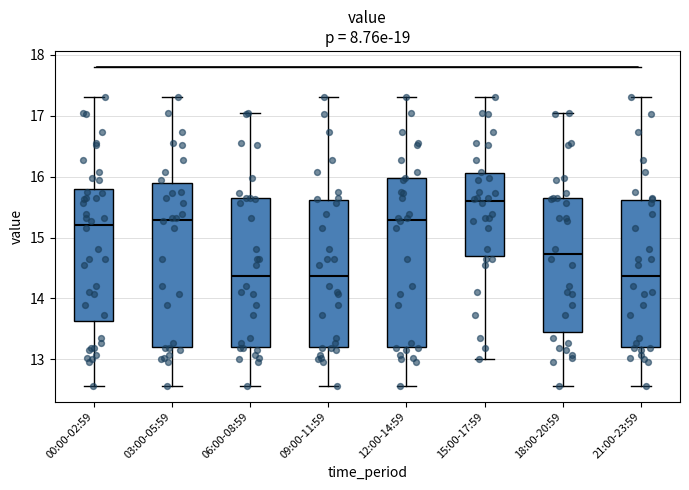

Reading left to right, read every box against the y-axis: the position of its median line, the range the box covers, and the ends of its whiskers. The values are not printed on the chart, so give them approximately, as read against the axis.

00:00-02:59: median 15.2, box 13.6 to 15.8, whiskers 12.6 to 17.3
03:00-05:59: median 15.3, box 13.2 to 15.9, whiskers 12.6 to 17.3
06:00-08:59: median 14.4, box 13.2 to 15.6, whiskers 12.6 to 17.1
09:00-11:59: median 14.4, box 13.2 to 15.6, whiskers 12.6 to 17.3
12:00-14:59: median 15.3, box 13.2 to 16.0, whiskers 12.6 to 17.3
15:00-17:59: median 15.6, box 14.7 to 16.1, whiskers 13.0 to 17.3
18:00-20:59: median 14.7, box 13.4 to 15.7, whiskers 12.6 to 17.1
21:00-23:59: median 14.4, box 13.2 to 15.6, whiskers 12.6 to 17.3